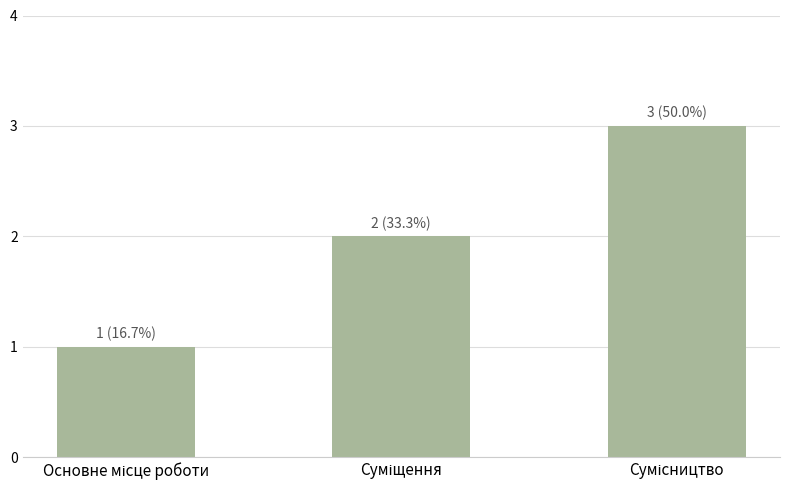

What is the maximum value shown in the chart?

3